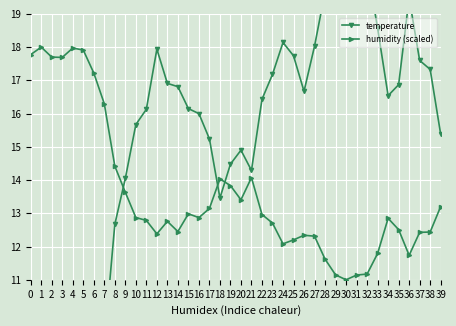

The value of humidity (scaled) at 36 is 5.0. True or false?

False